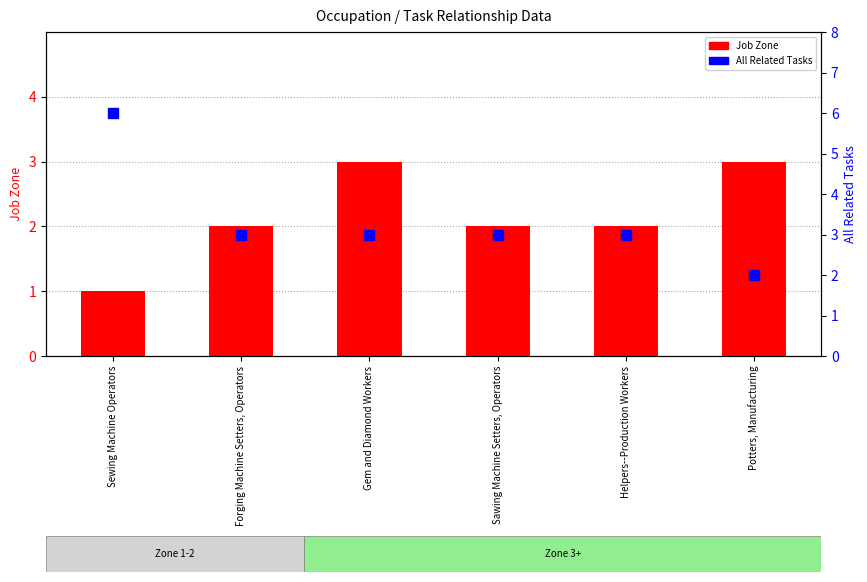

What is the average value of the Job Zone series?

2